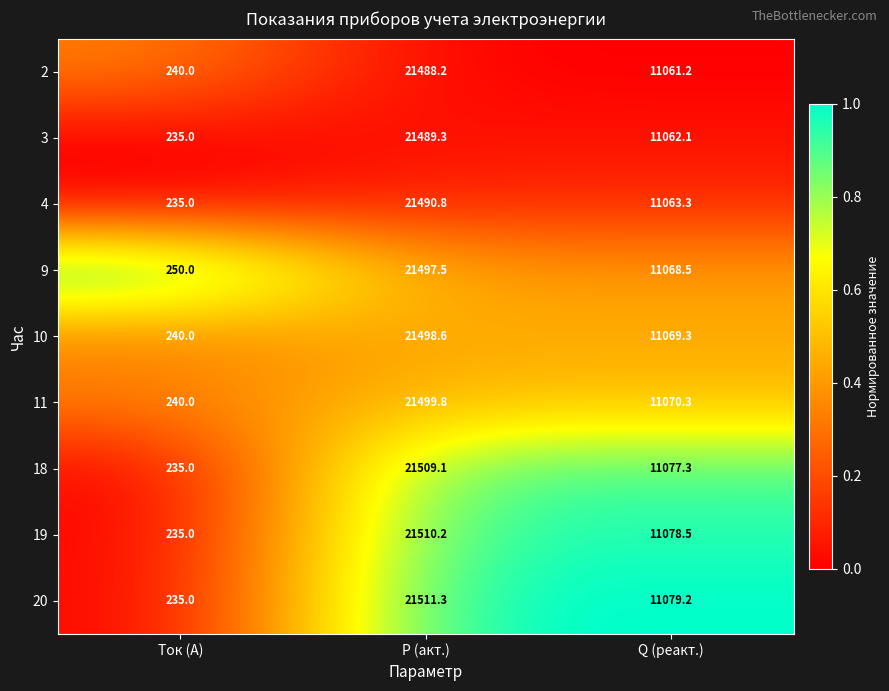

The 2 series shows 336.1 at Ток (A). True or false?

False